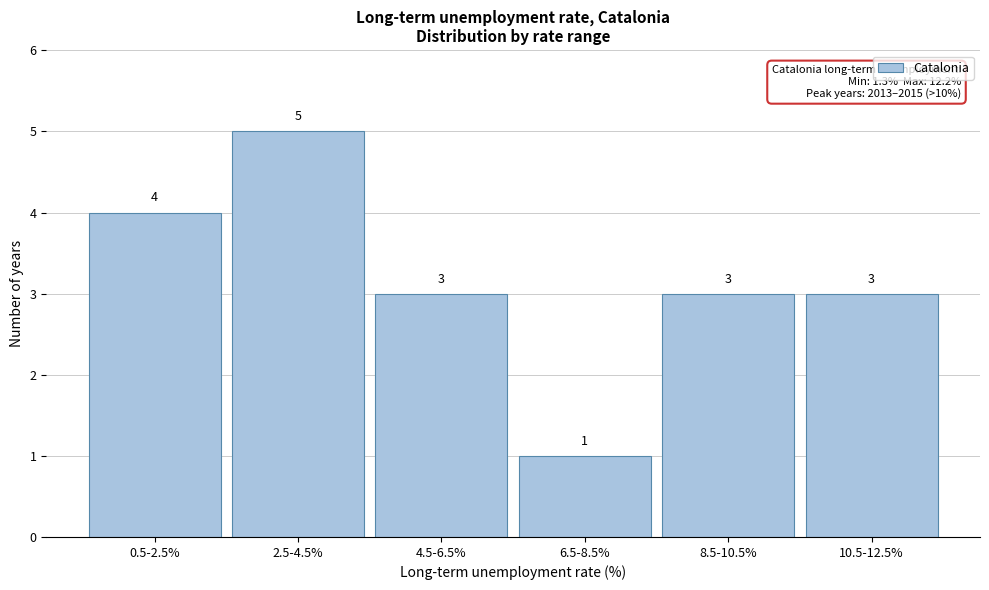

Reading right to left, list all the values displayed in this chart.

3	3	1	3	5	4